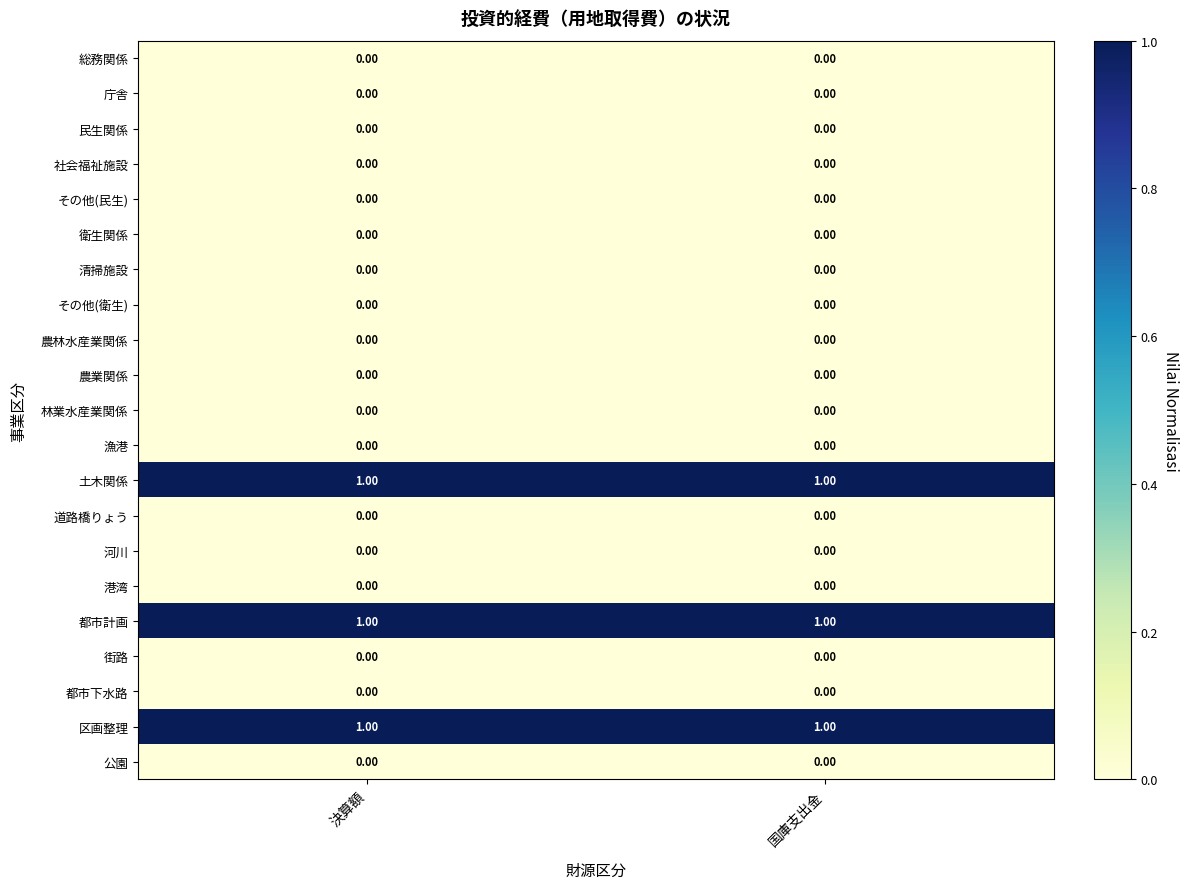

How many data points does each series have?

2